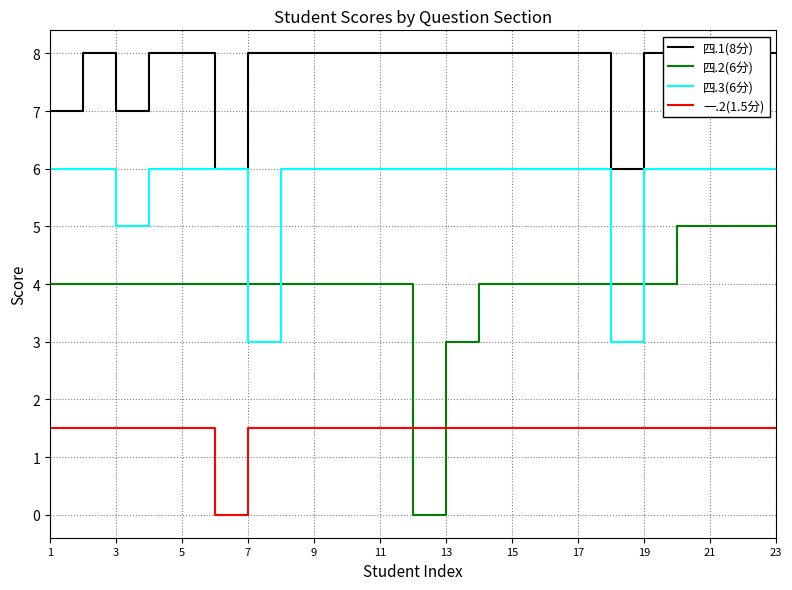

True or false: 一.2(1.5分) and 四.3(6分) intersect in this chart.

False